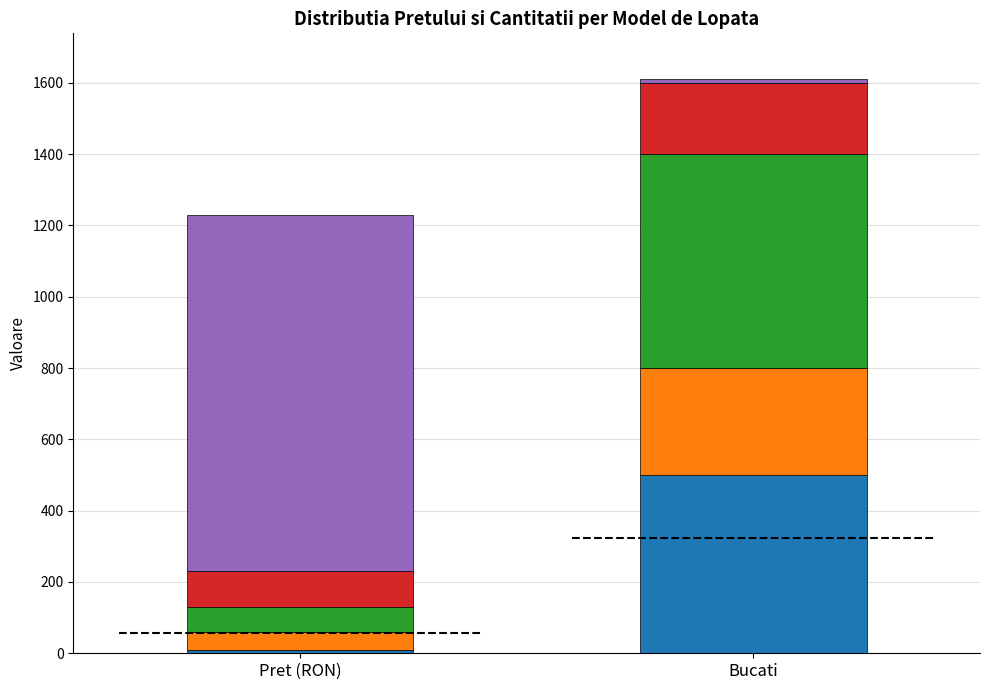

What value does the data have at Lopata Professional?

70